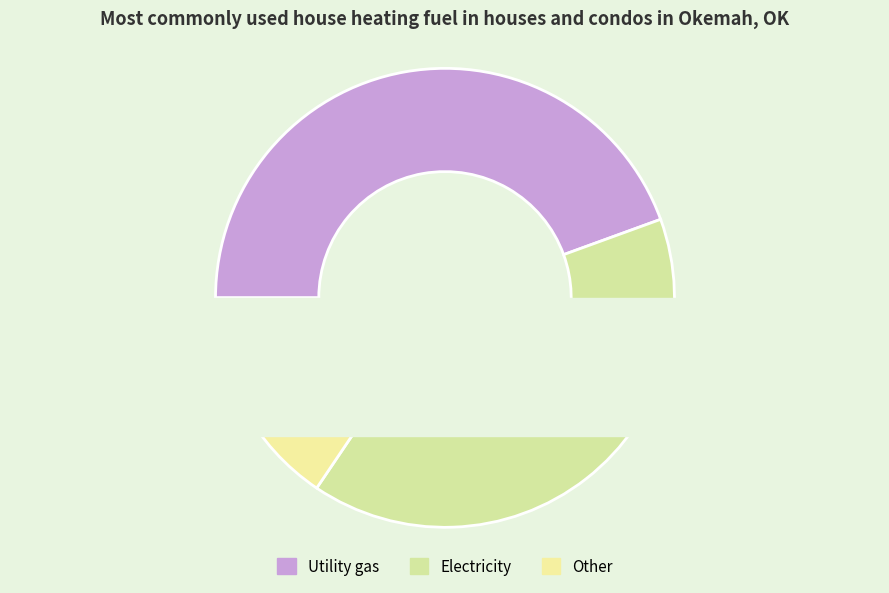

The 5 slice represents 34% of the pie. True or false?

False